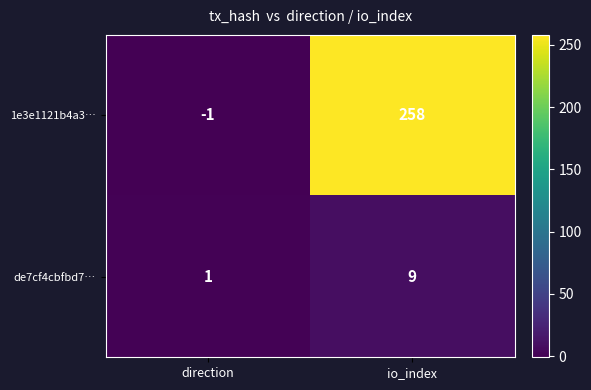

What is the sum of all de7cf4cbfbd7… values?

10